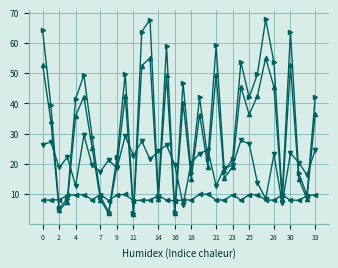

How many series are shown in this chart?

4